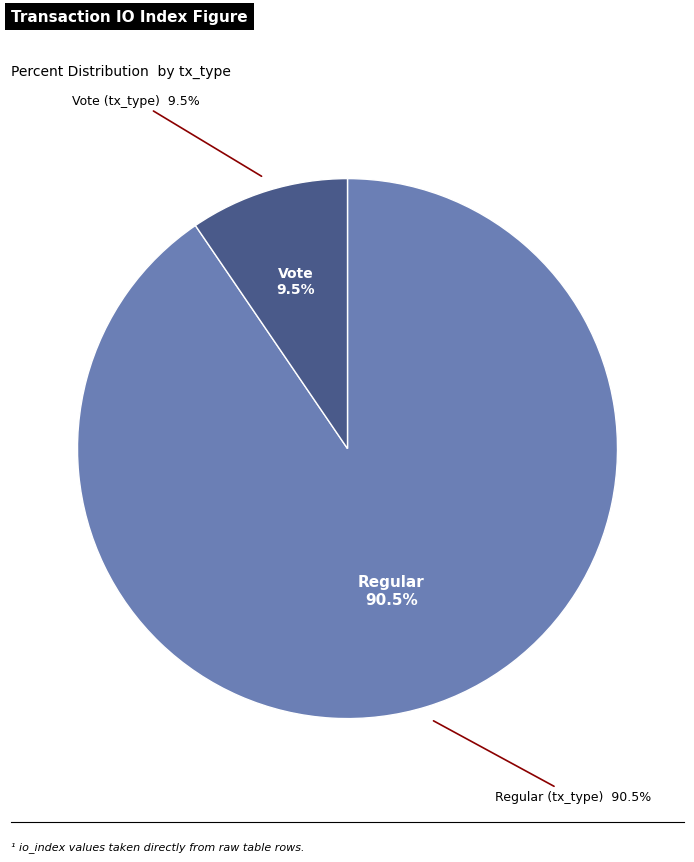

Does Regular (io_index=19) account for over 50% of the chart?

Yes